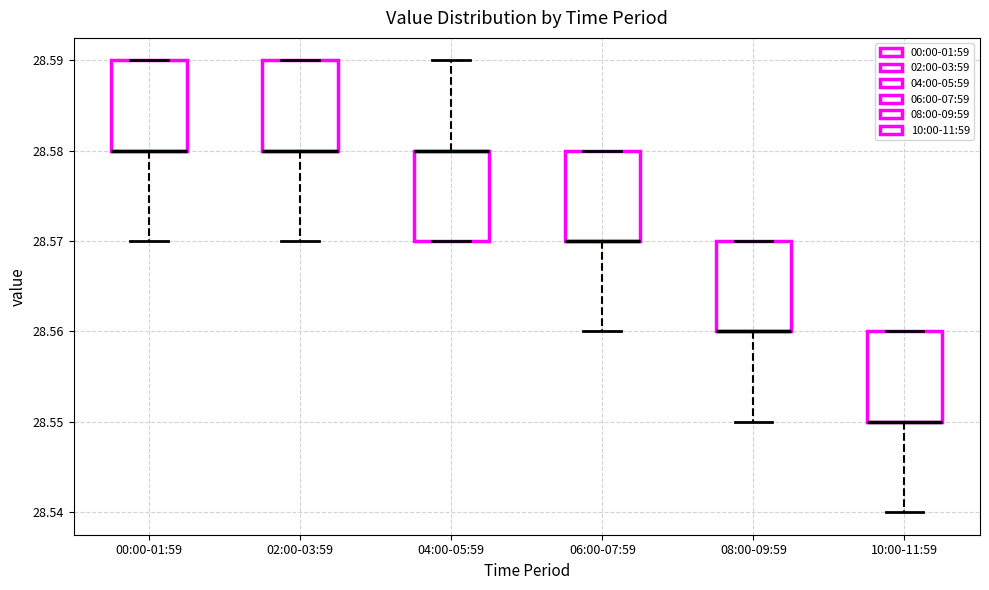

Where is the upper edge of the box for 10:00-11:59 on the y-axis? The values are not printed on the chart, so give them approximately, as read against the axis.

28.56